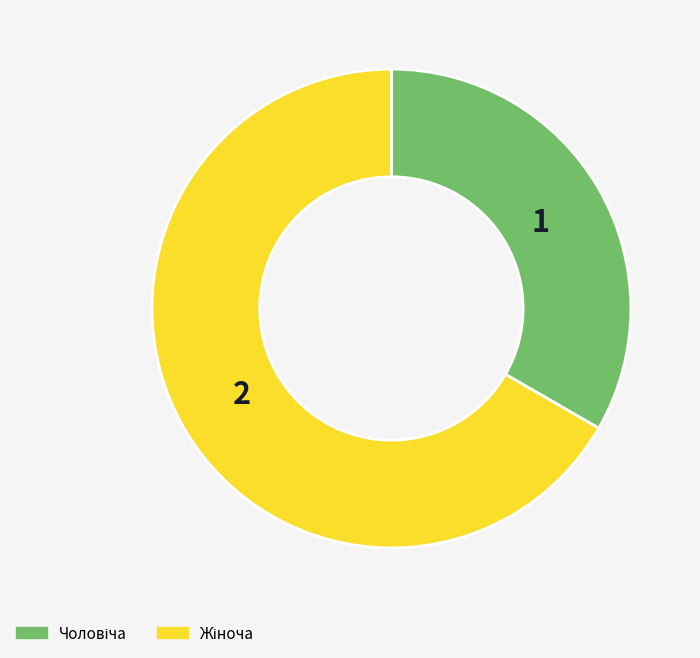

Is there a majority slice in this chart?

Yes